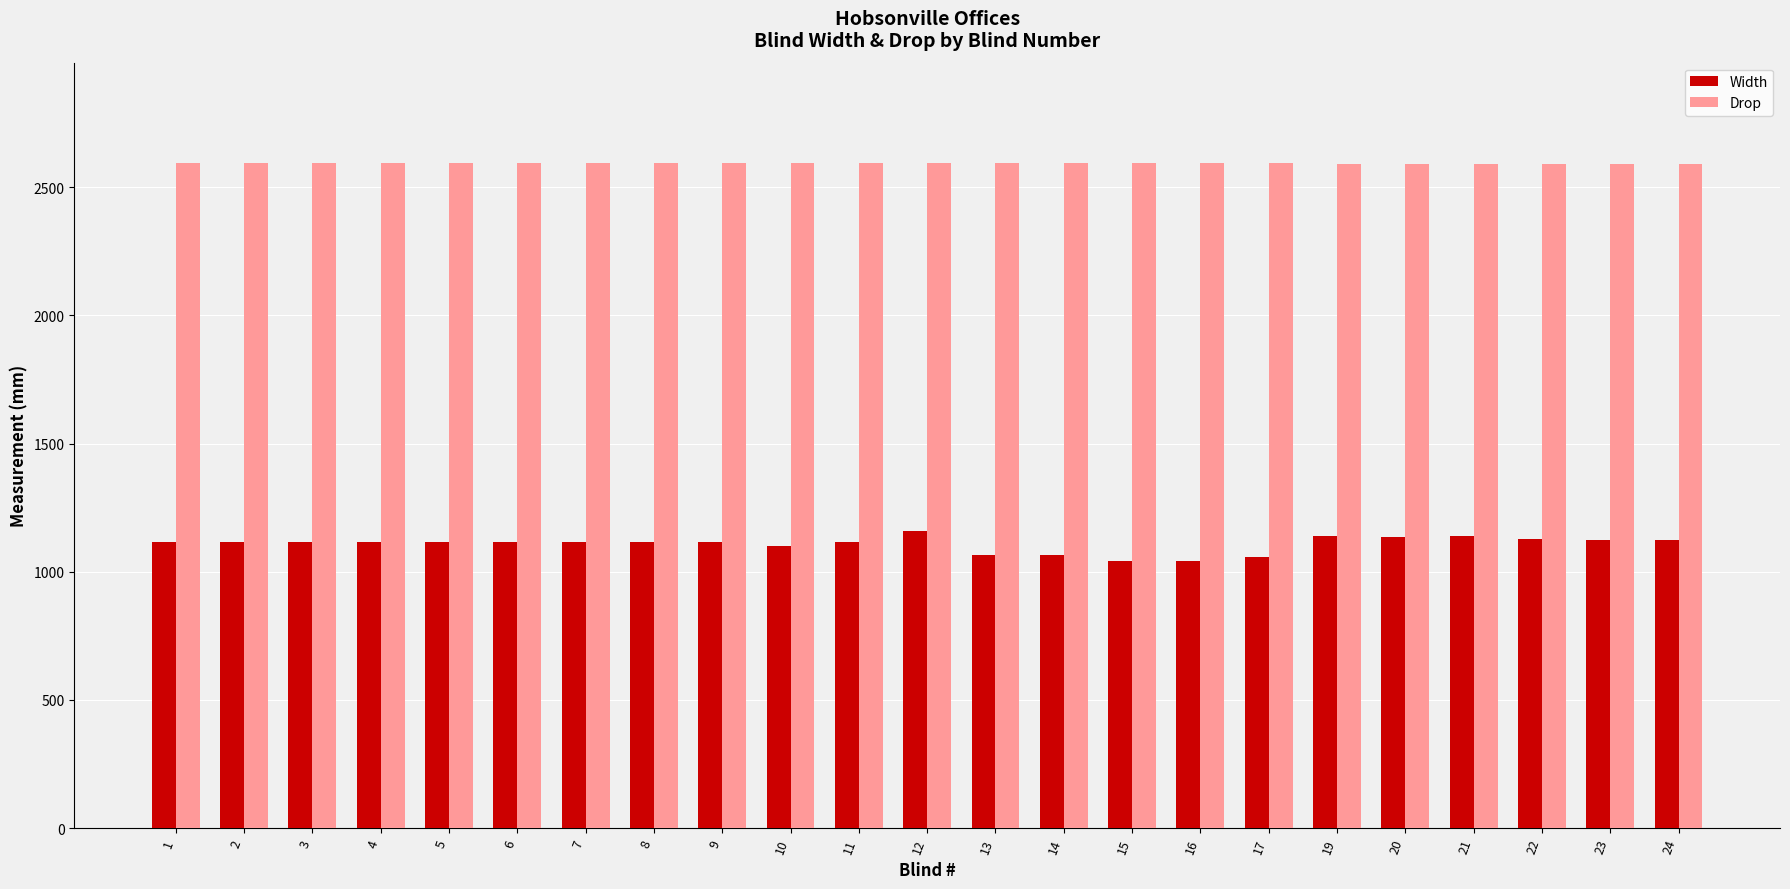

What are all the series names shown in the legend?

Width, Drop